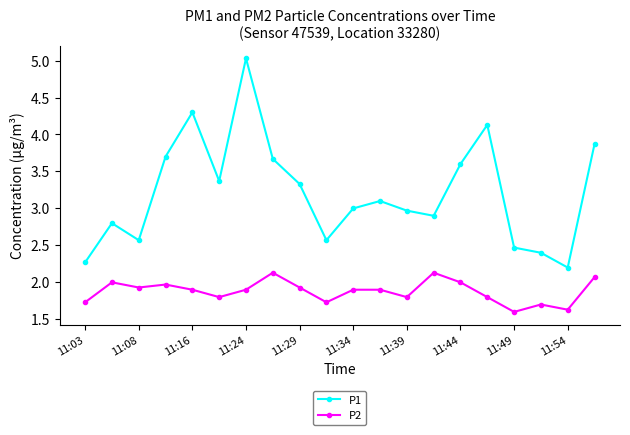

What is the maximum value shown in the chart?

5.0